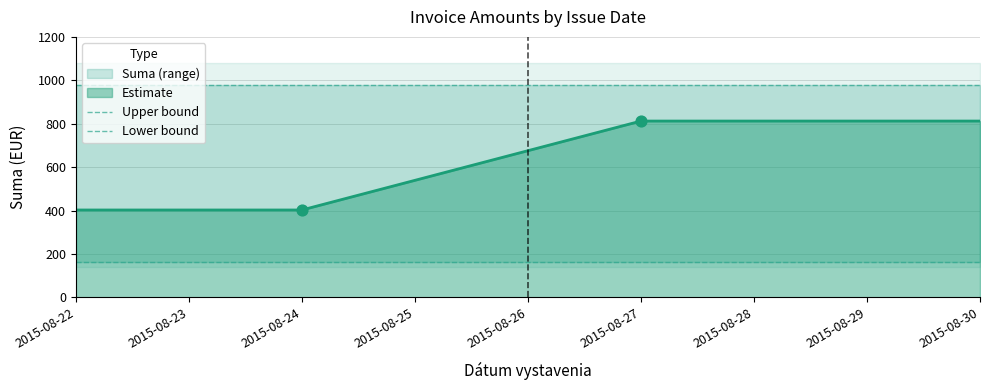

True or false: Estimate has more than 1 interior local peaks.

False